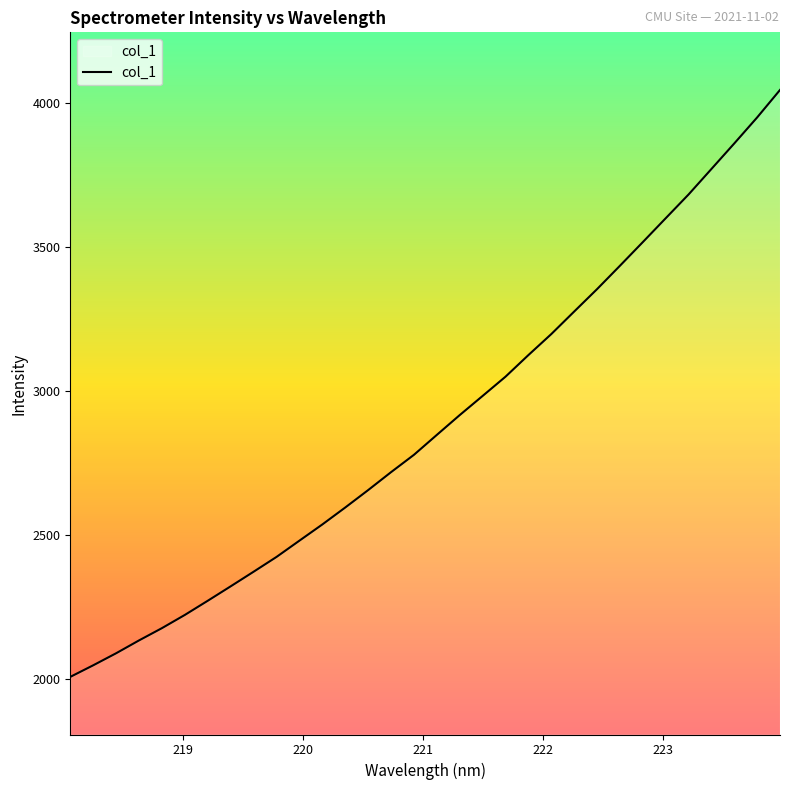

What is the maximum value shown in the chart?

4044.3